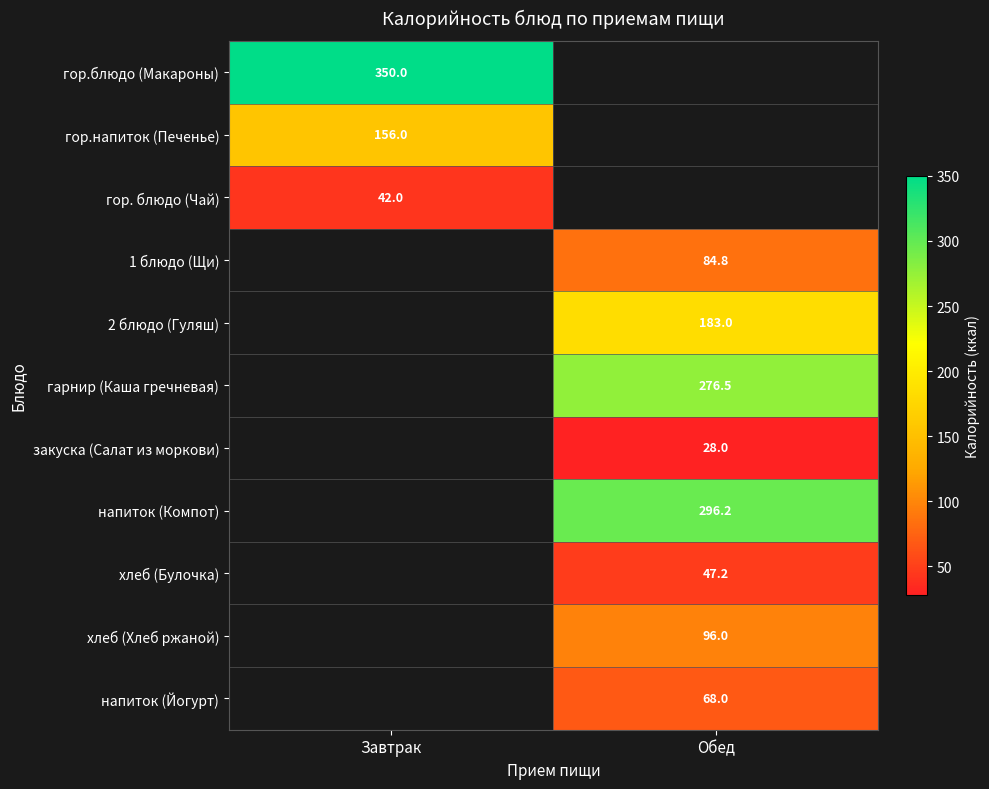

What is the maximum value shown in the chart?

350.0